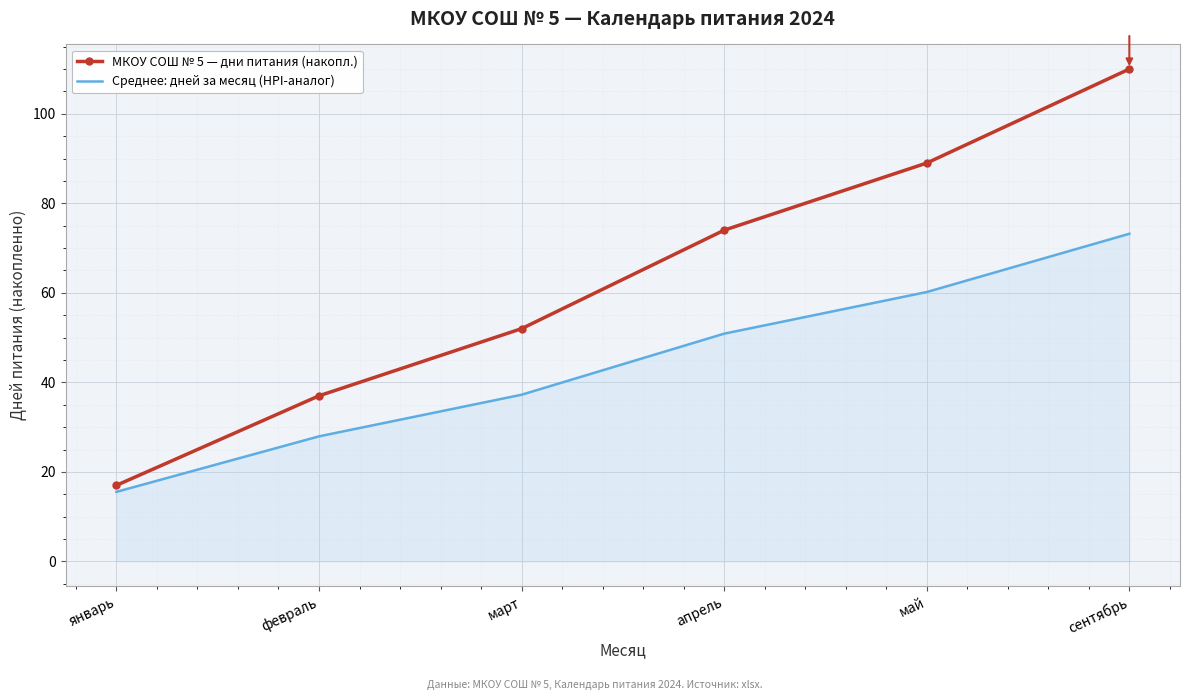

Is the value of МКОУ СОШ № 5 — дни питания (накопл.) at январь greater than the value of Среднее: дней за месяц (HPI-аналог) at февраль?

No